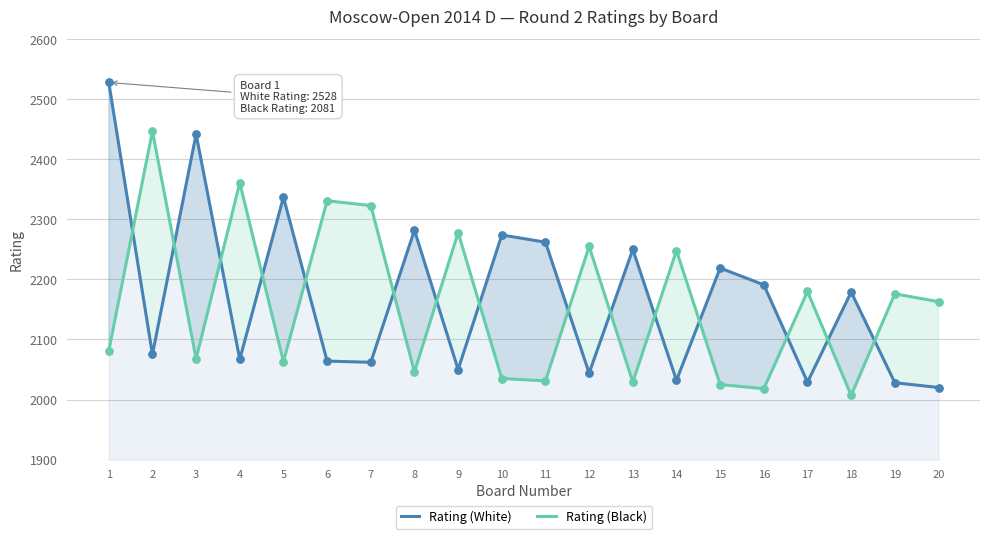

Is the value of Rating (Black) at 19 greater than the value of Rating (White) at 13?

No